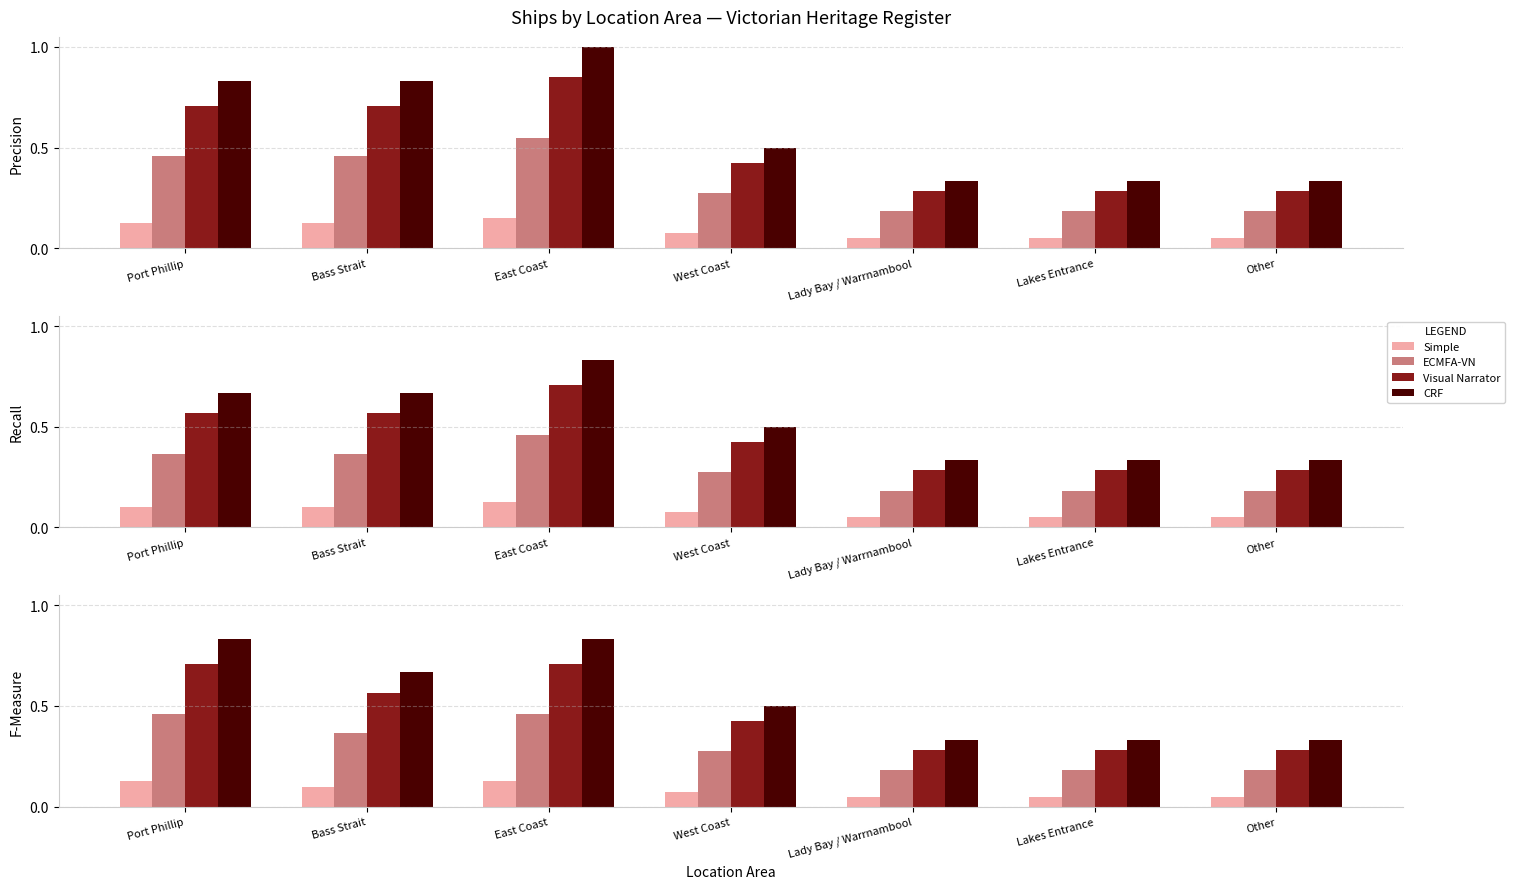

What is the approximate value of ECMFA-VN at Lakes Entrance?

0.2